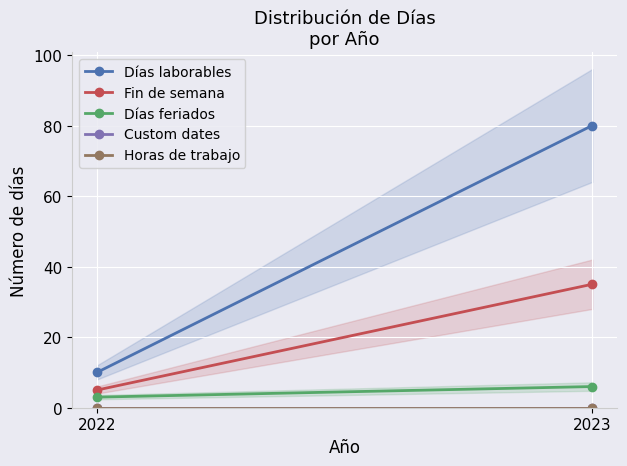

Where is Custom dates nearest to the value 0?

2022